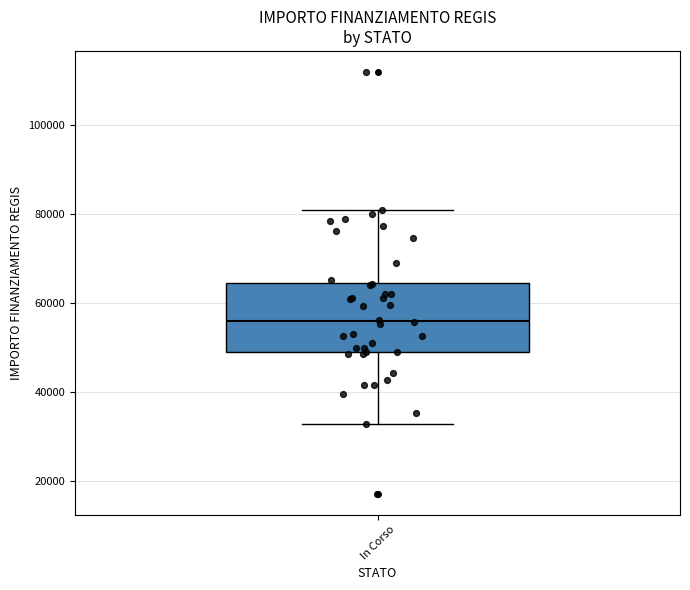

Where does the median line of the box for In Corso sit on the y-axis? The values are not printed on the chart, so give them approximately, as read against the axis.

56000